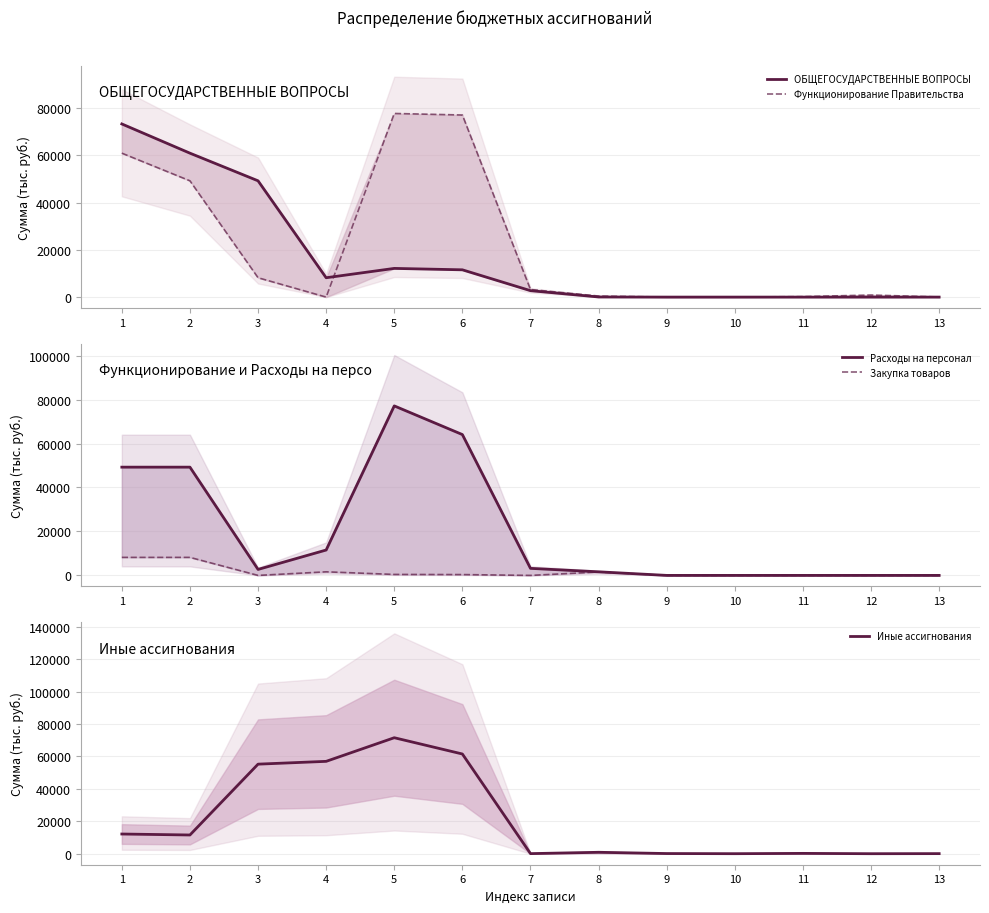

What is the greatest value displayed?

77761.5